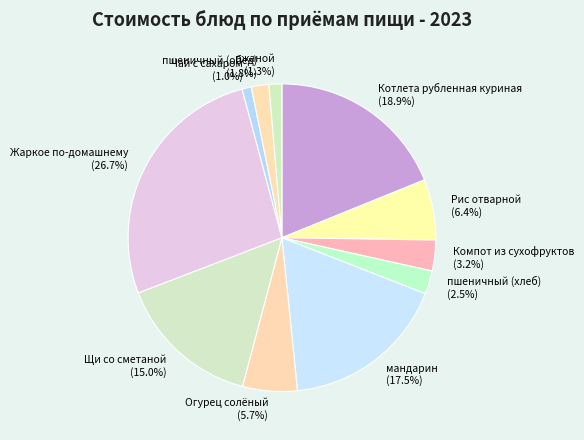

To the nearest percent, what is the difference between the largest and smallest slice percentages?

26%